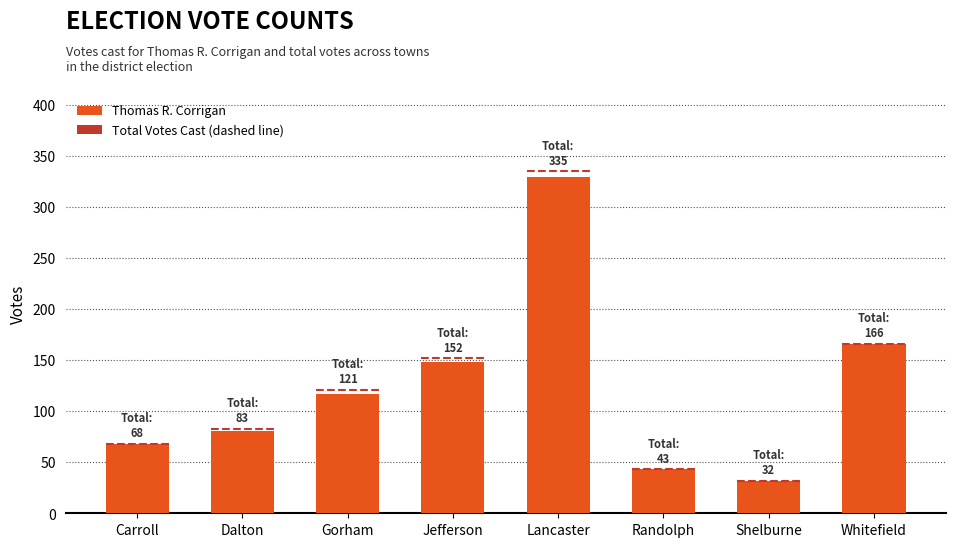

What is the difference between the maximum and minimum values?

297